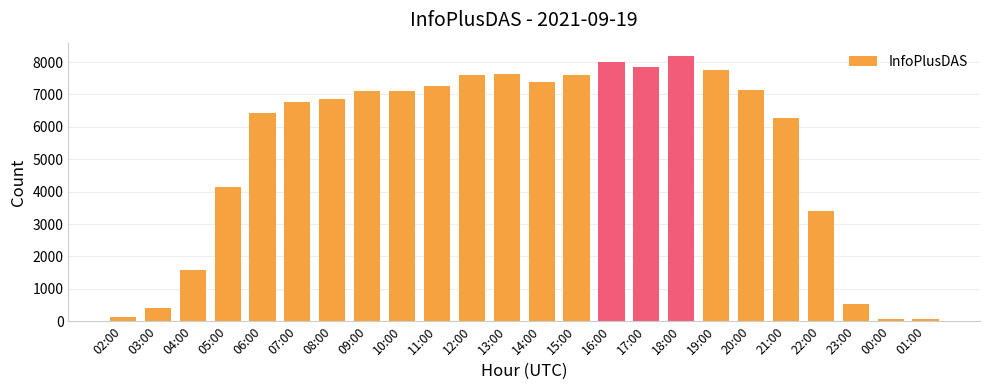

Which has a higher value, 08:00 or 13:00?

13:00